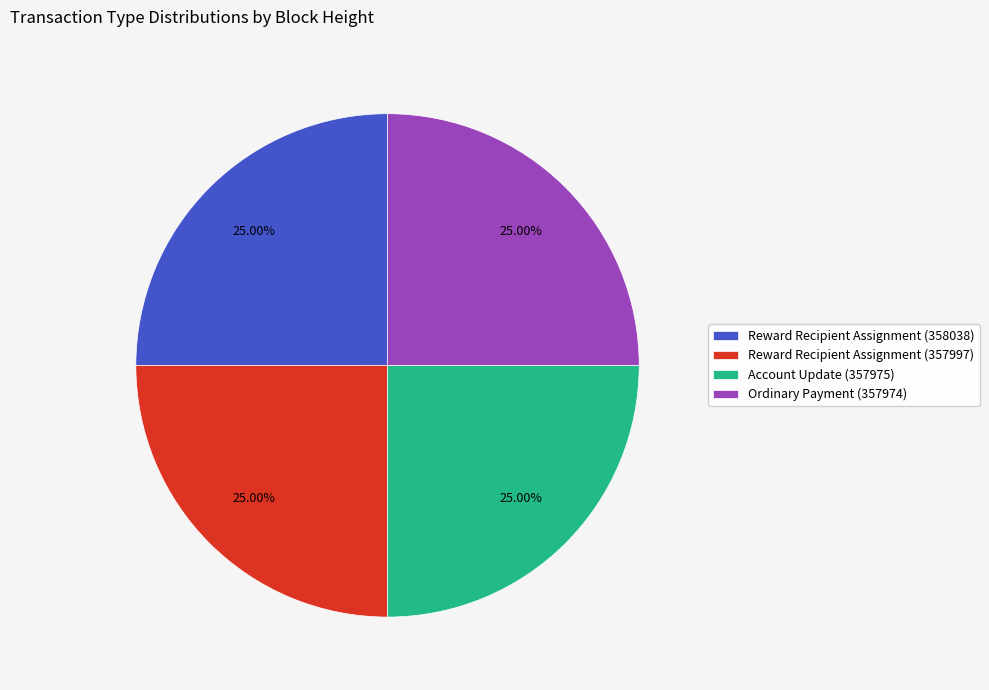

To the nearest percent, what is the combined percentage of Reward Recipient Assignment (357997) and Reward Recipient Assignment (358038)?

50%